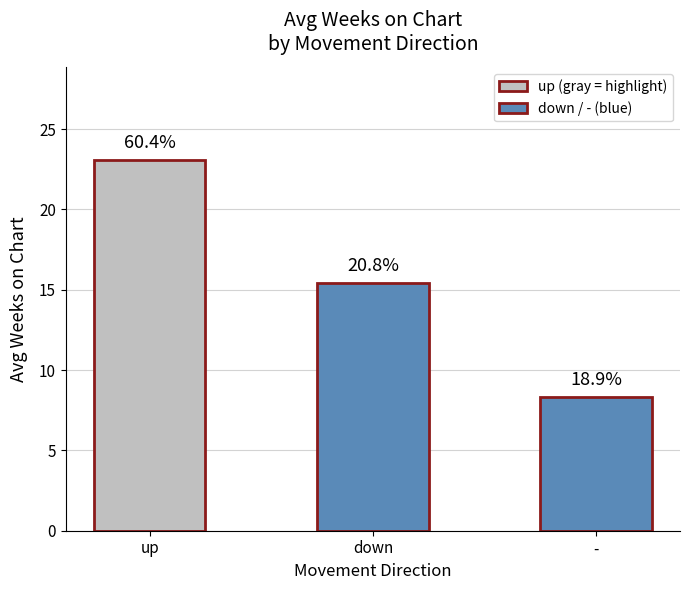

List the labels in order of value, largest first.

up, down, -